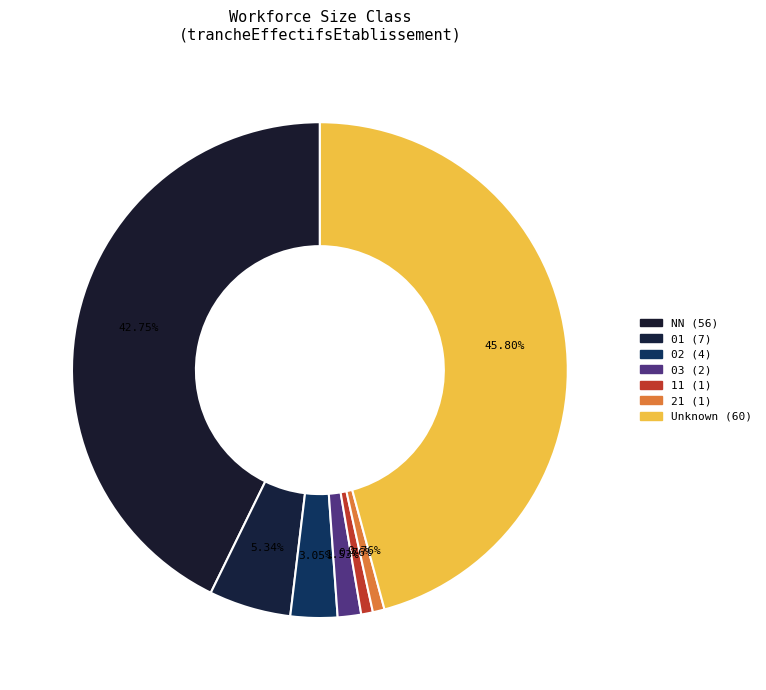

Count the number of slices in the pie.

7